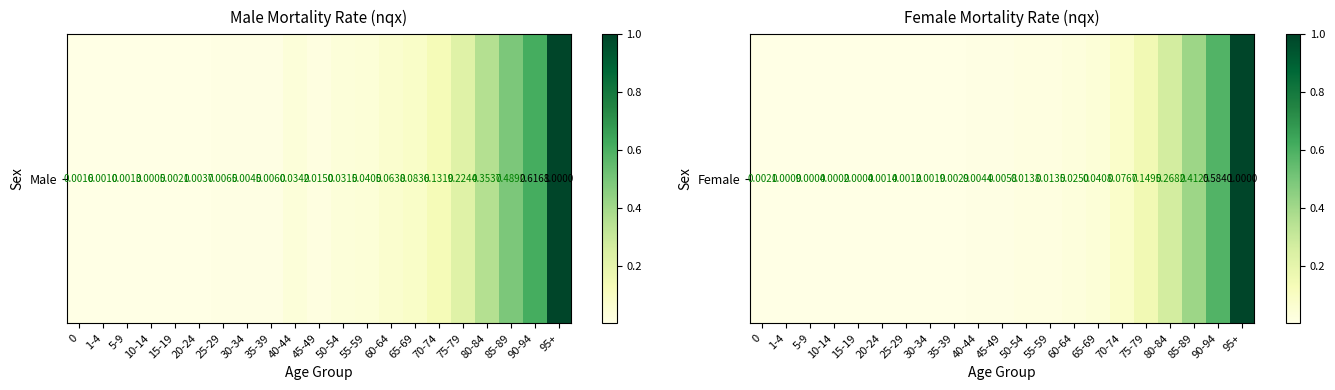

What is the change in value from 70-74 to 75-79?

+0.1